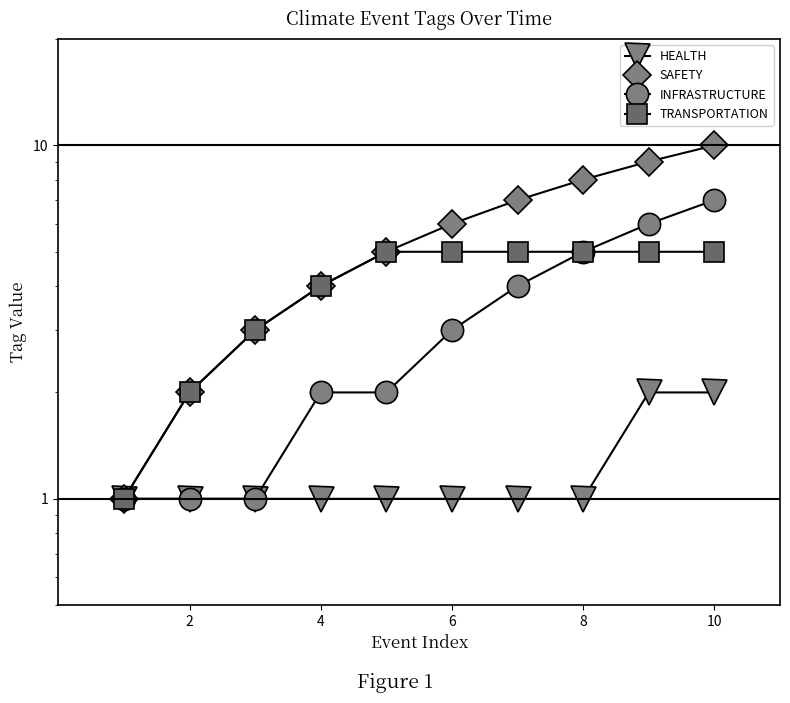

Reading left to right, what are all the values shown in this chart?

HEALTH: 1	1	1	1	1	1	1	1	2	2
SAFETY: 1	2	3	4	5	6	7	8	9	10
INFRASTRUCTURE: 1	1	1	2	2	3	4	5	6	7
TRANSPORTATION: 1	2	3	4	5	5	5	5	5	5